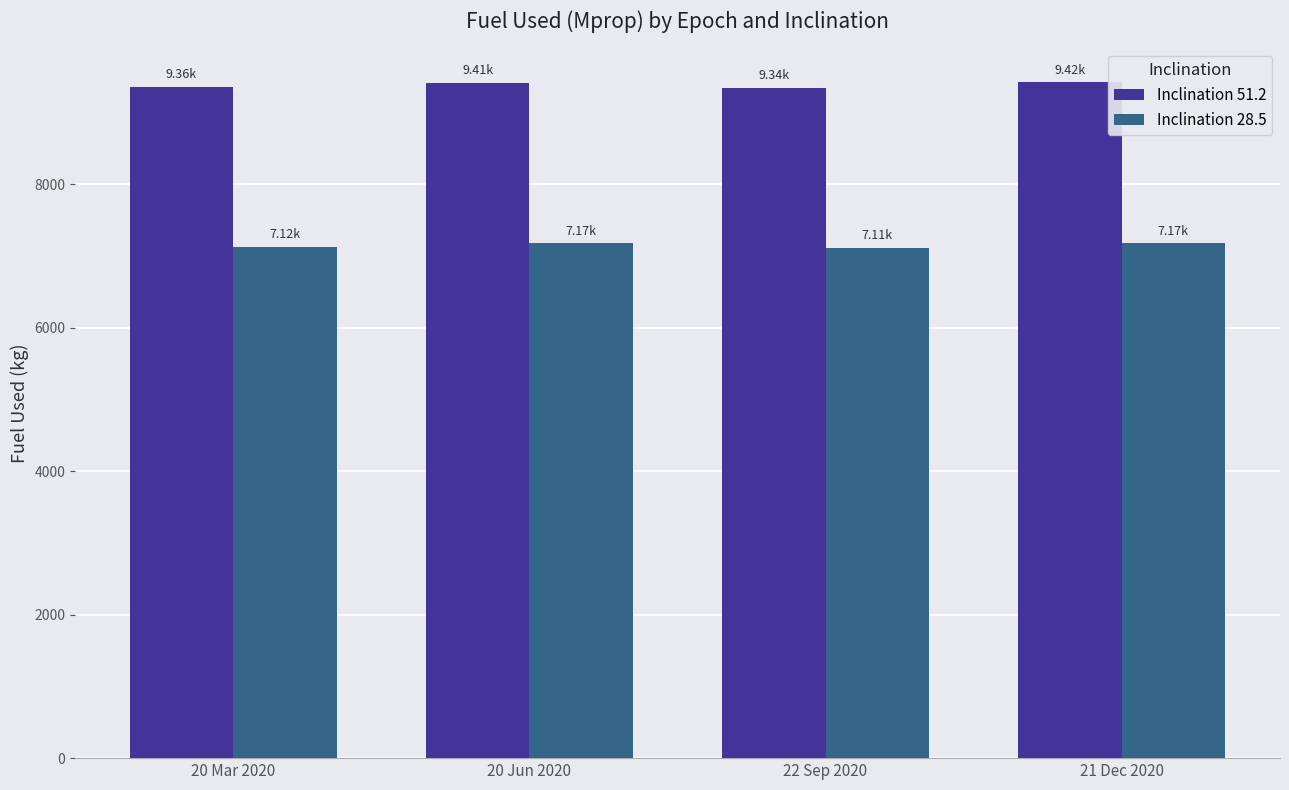

What is the difference between the second highest and second lowest values in the Inclination 28.5 series?

48.9